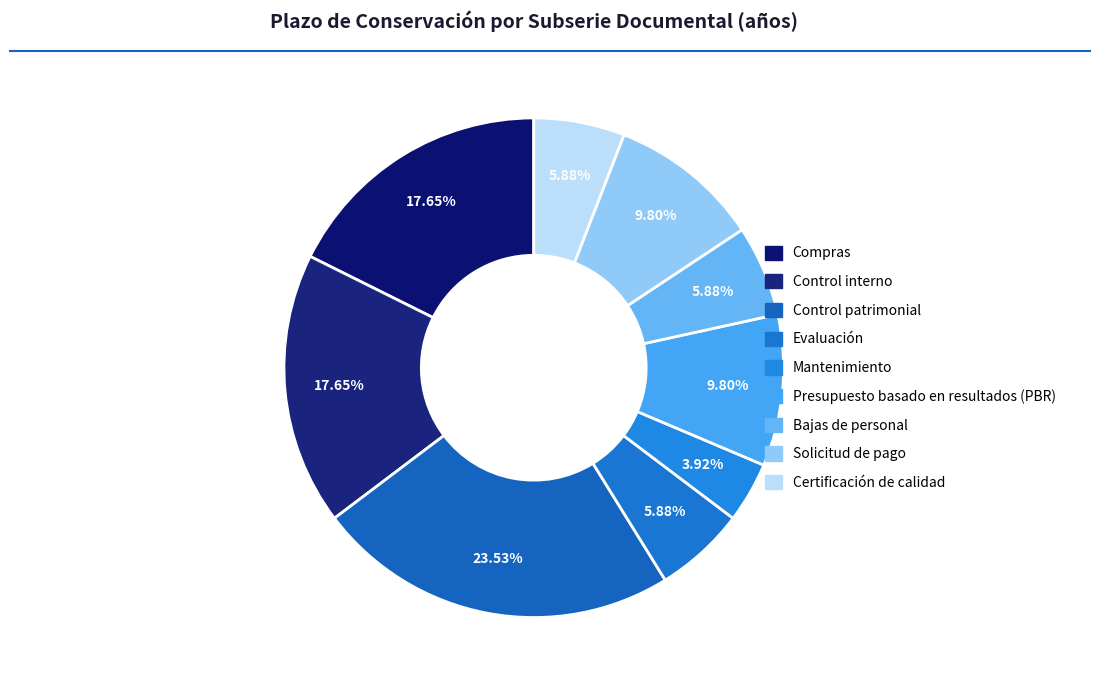

True or false: Mantenimiento accounts for 4% of the total.

True